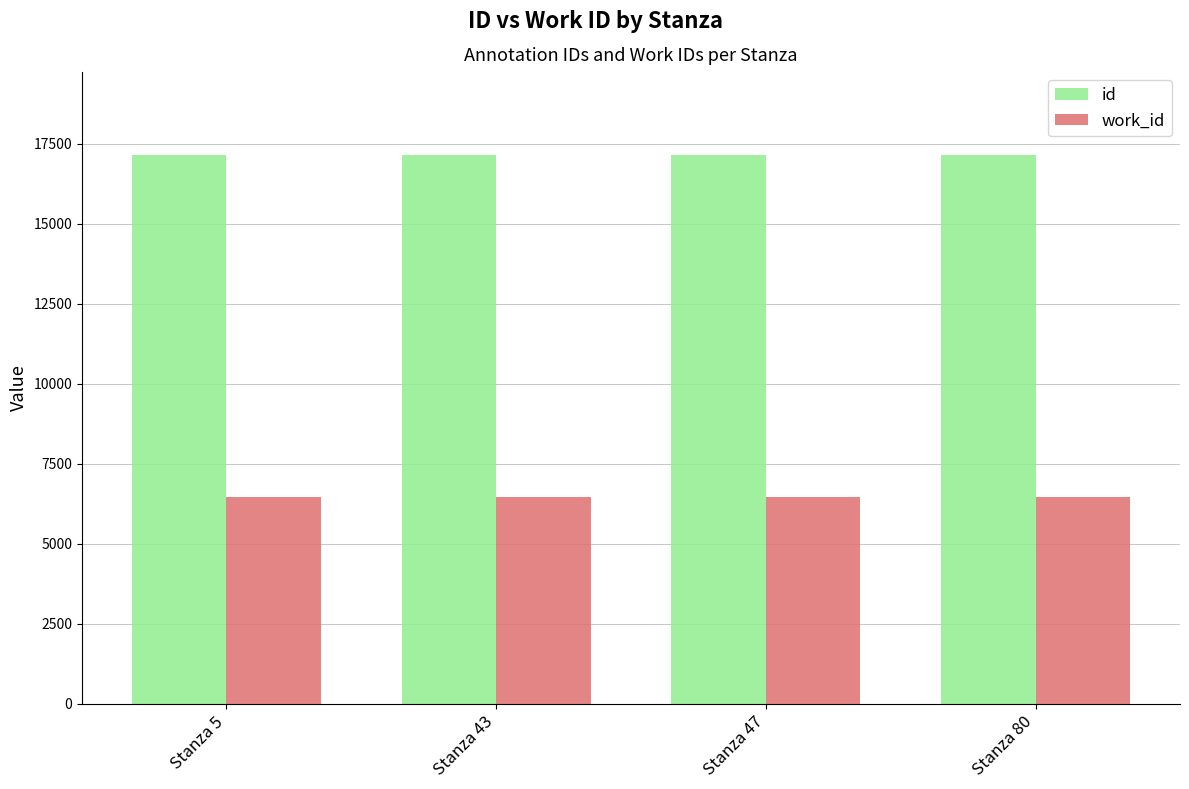

List the series in order of their overall mean, highest first.

id, work_id